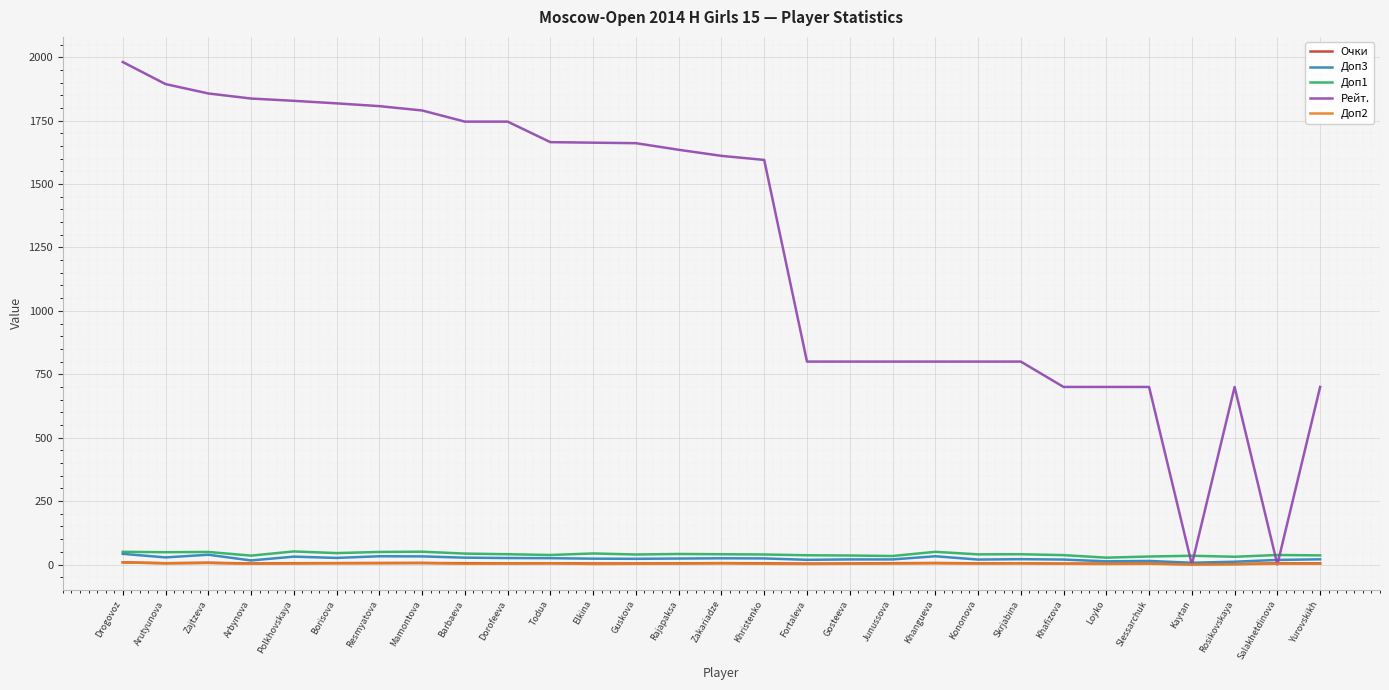

Where do Рейт. and Доп1 first cross each other?

Slessarchuk and Kaytan